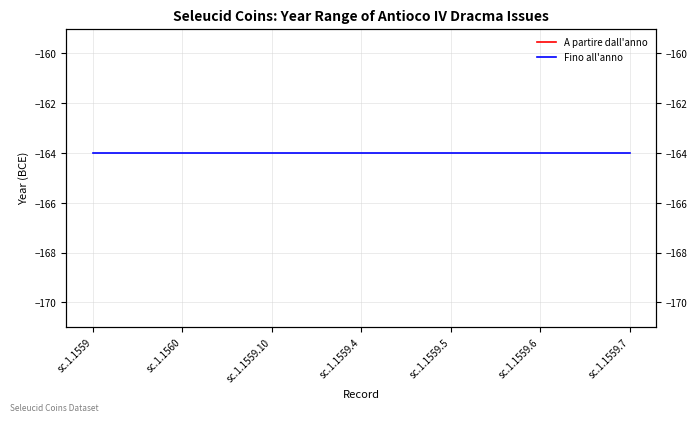

What is the minimum value for Fino all'anno?

-164